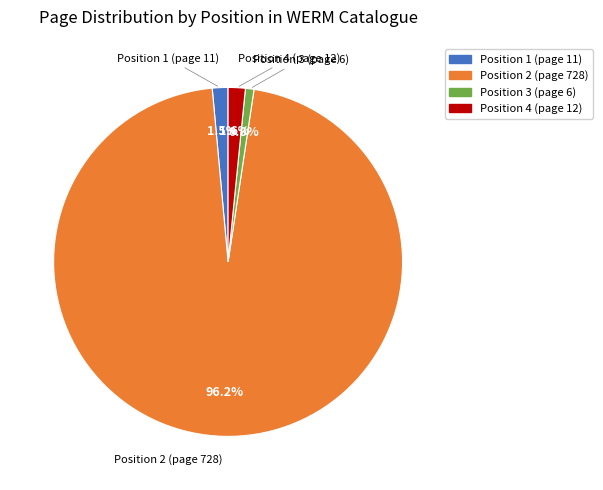

Combined, do Position 4 (page 12) and Position 2 (page 728) account for over 50%?

Yes